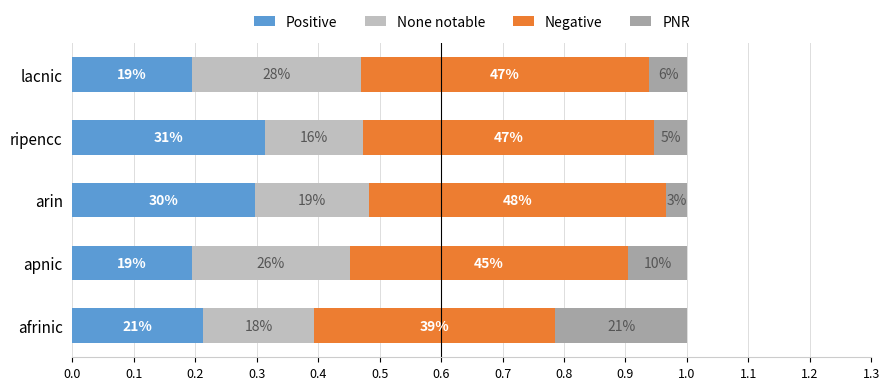

What are all the series names shown in the legend?

Positive, None notable, Negative, PNR